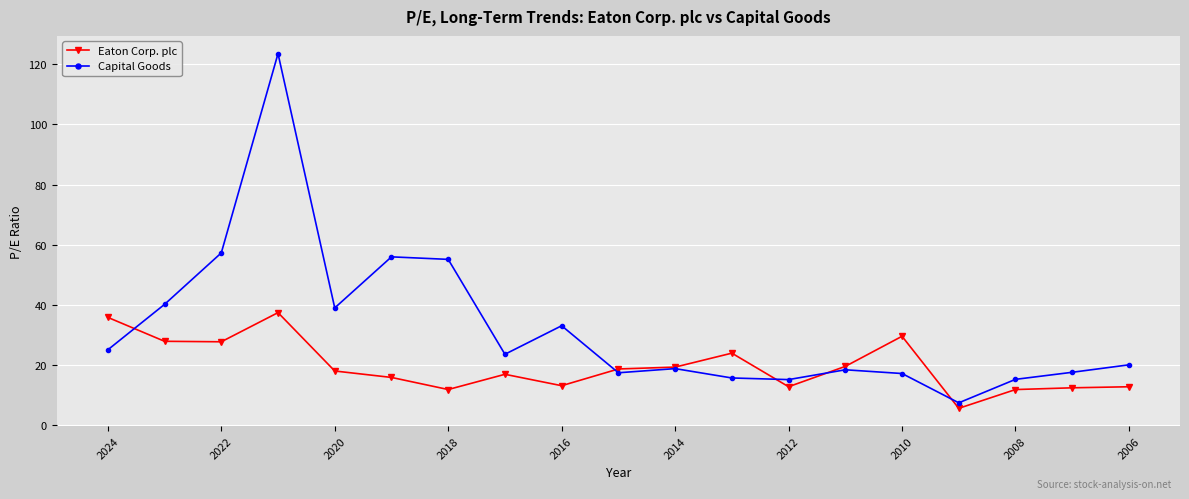

What is the lowest value of the Eaton Corp. plc series?

5.7